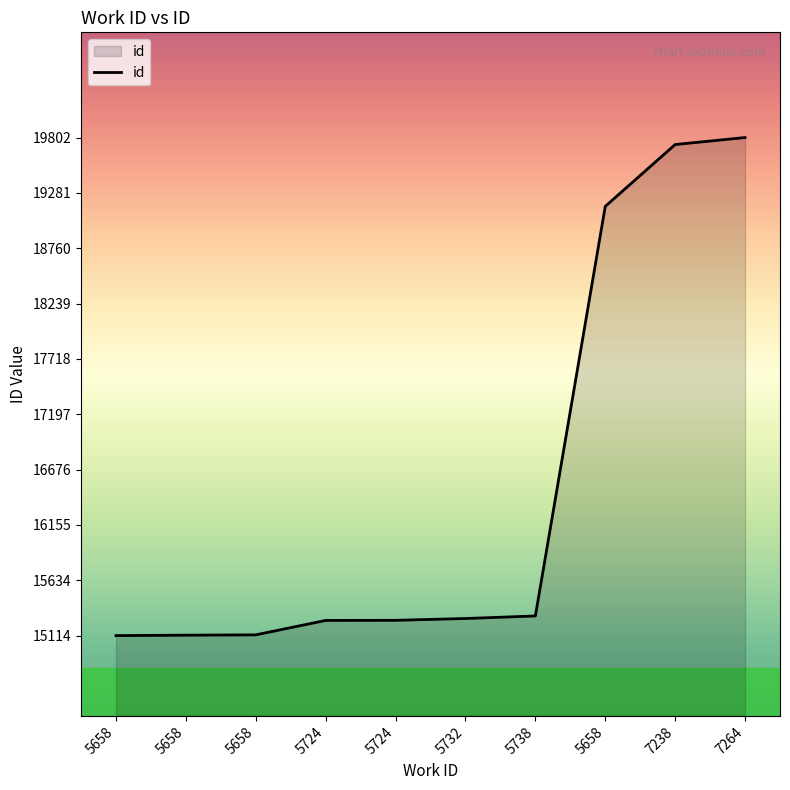

How many series are shown in this chart?

1